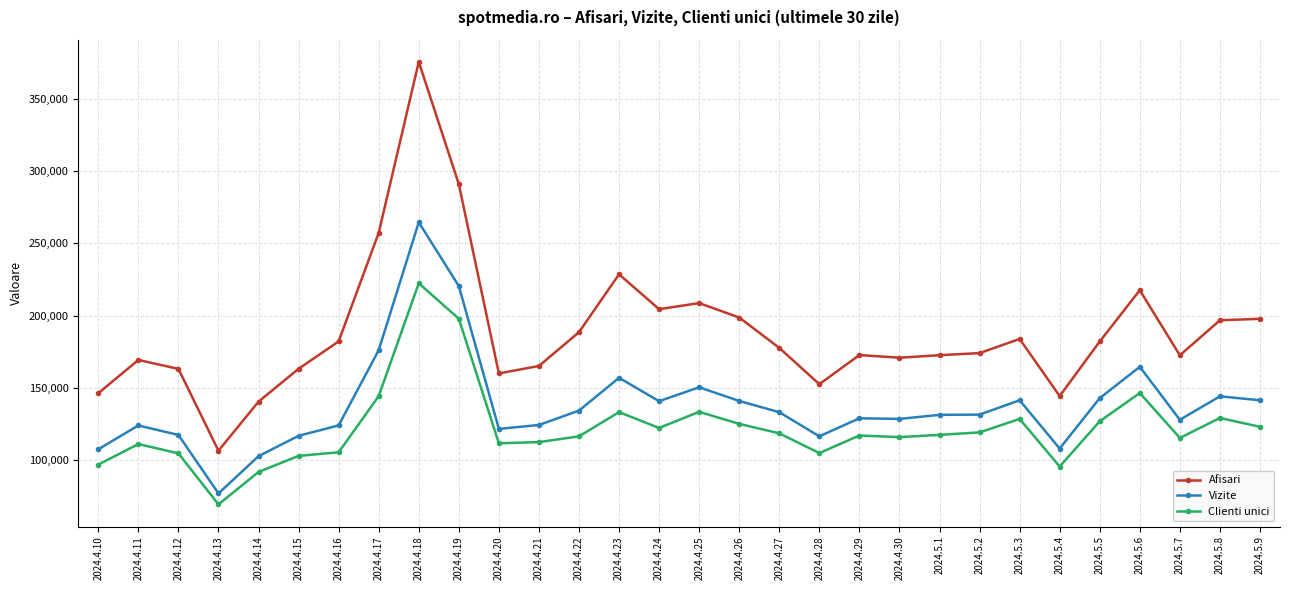

List the series in order of their peak value, lowest first.

Clienti unici, Vizite, Afisari